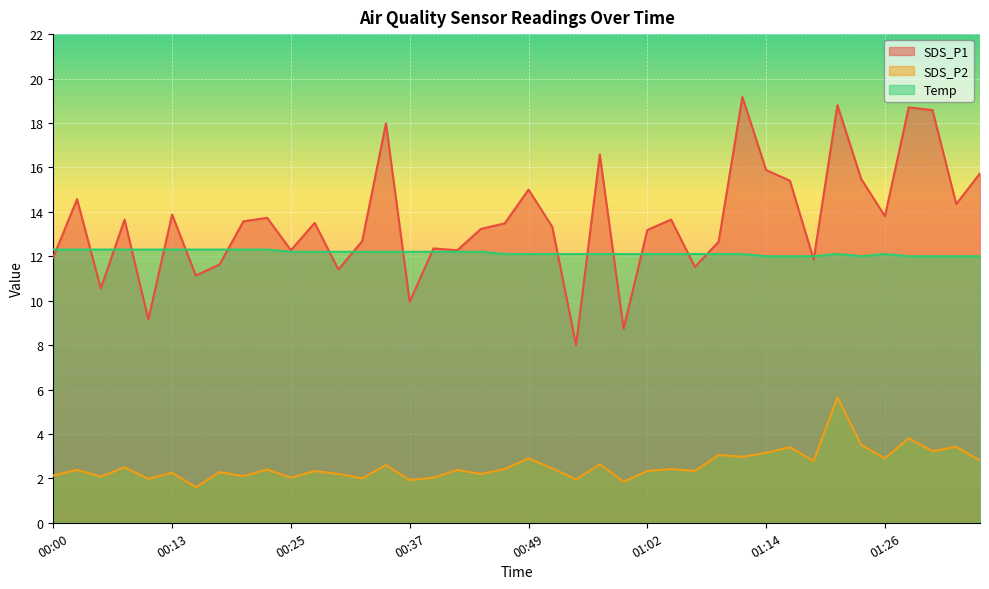

What are all the series names shown in the legend?

SDS_P1, SDS_P2, Temp